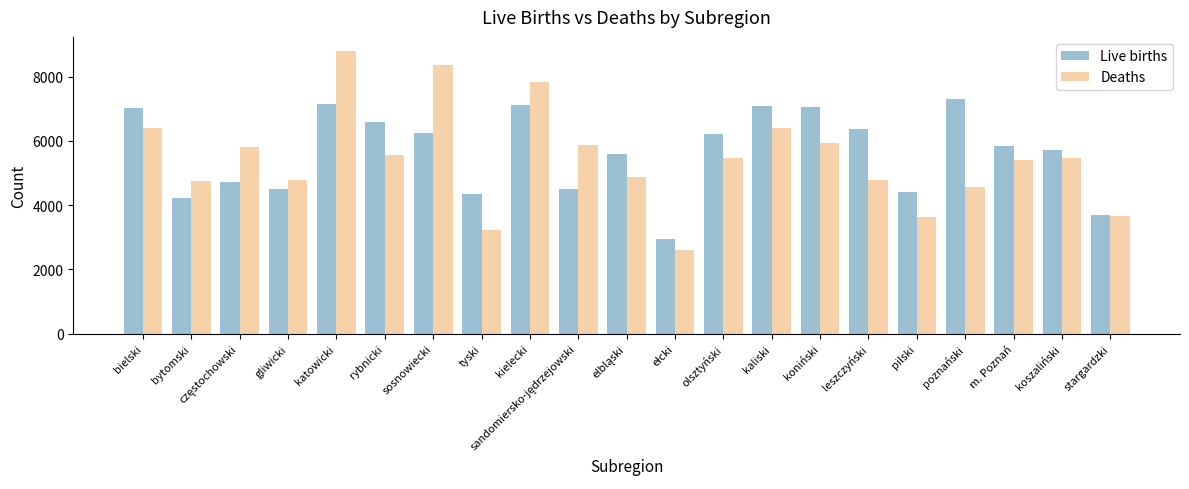

What are all the series names shown in the legend?

Live births, Deaths